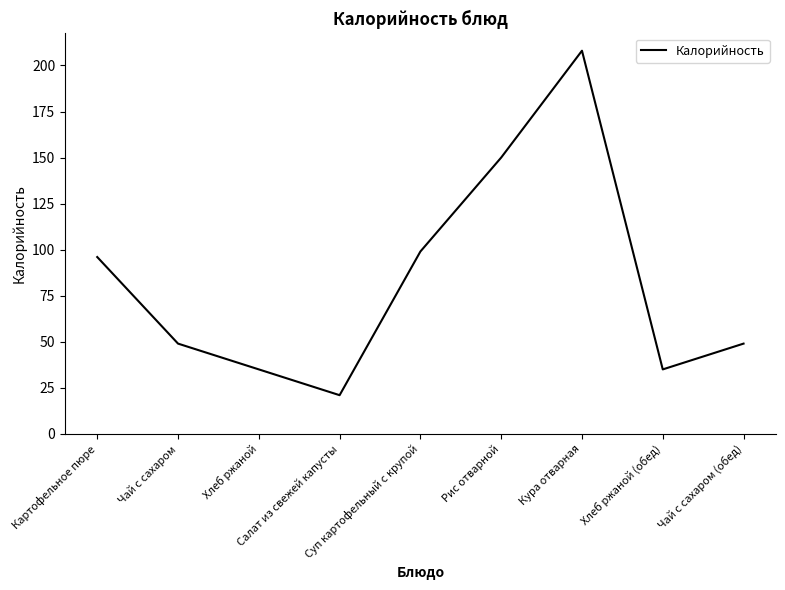

Reading left to right, extract all data points from this chart.

96	49	35	21	99	150	208	35	49